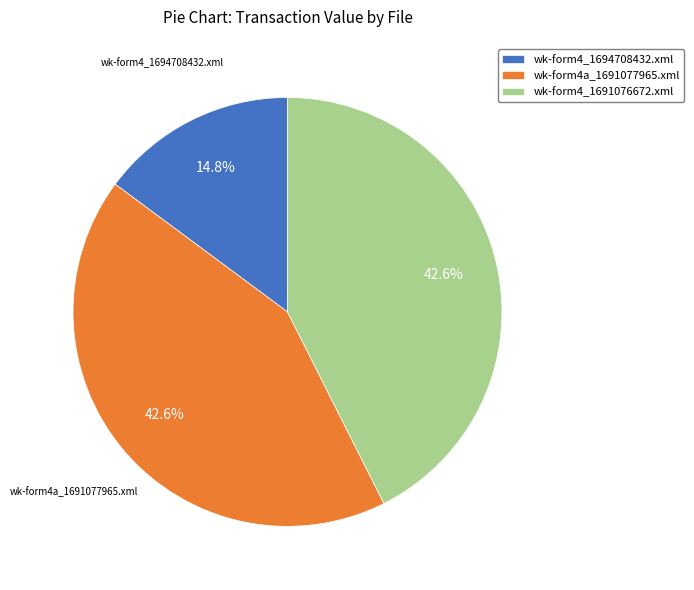

Does any single category account for the majority?

No